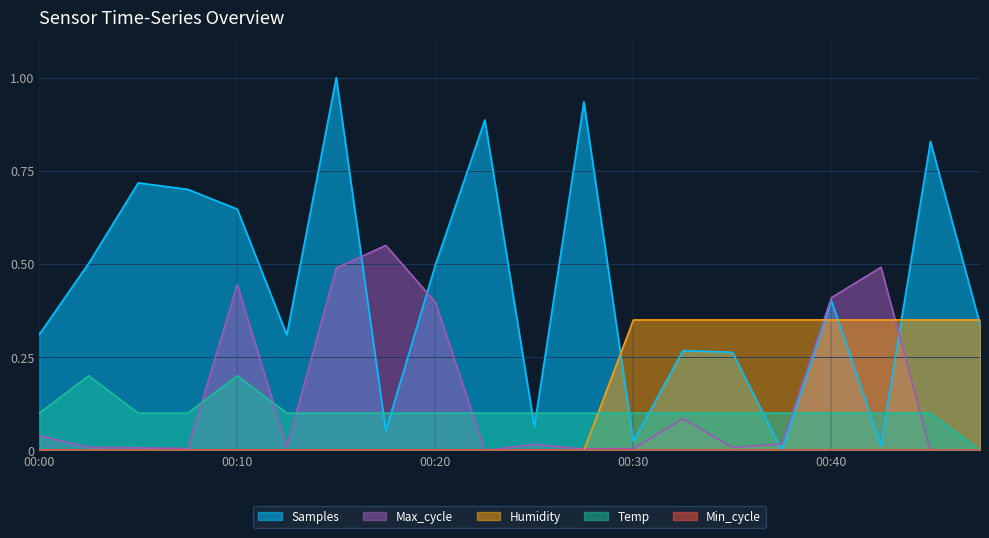

Reading left to right, what are all the values shown in this chart?

Samples: 00:00=0.3	00:02=0.5	00:05=0.7	00:07=0.7	00:10=0.6	00:13=0.3	00:15=1.0	00:18=0.1	00:20=0.5	00:23=0.9	00:25=0.1	00:27=0.9	00:30=0.0	00:32=0.3	00:35=0.3	00:37=0.0	00:40=0.4	00:42=0.0	00:45=0.8	00:47=0.3
Max_cycle: 00:00=0.0	00:02=0.0	00:05=0.0	00:07=0.0	00:10=0.4	00:13=0.0	00:15=0.5	00:18=0.6	00:20=0.4	00:23=0.0	00:25=0.0	00:27=0.0	00:30=0.0	00:32=0.1	00:35=0.0	00:37=0.0	00:40=0.4	00:42=0.5	00:45=0.0	00:47=0.0
Humidity: 00:00=0.0	00:02=0.0	00:05=0.0	00:07=0.0	00:10=0.0	00:13=0.0	00:15=0.0	00:18=0.0	00:20=0.0	00:23=0.0	00:25=0.0	00:27=0.0	00:30=0.3	00:32=0.3	00:35=0.3	00:37=0.3	00:40=0.3	00:42=0.3	00:45=0.3	00:47=0.3
Temp: 00:00=0.1	00:02=0.2	00:05=0.1	00:07=0.1	00:10=0.2	00:13=0.1	00:15=0.1	00:18=0.1	00:20=0.1	00:23=0.1	00:25=0.1	00:27=0.1	00:30=0.1	00:32=0.1	00:35=0.1	00:37=0.1	00:40=0.1	00:42=0.1	00:45=0.1	00:47=0.0